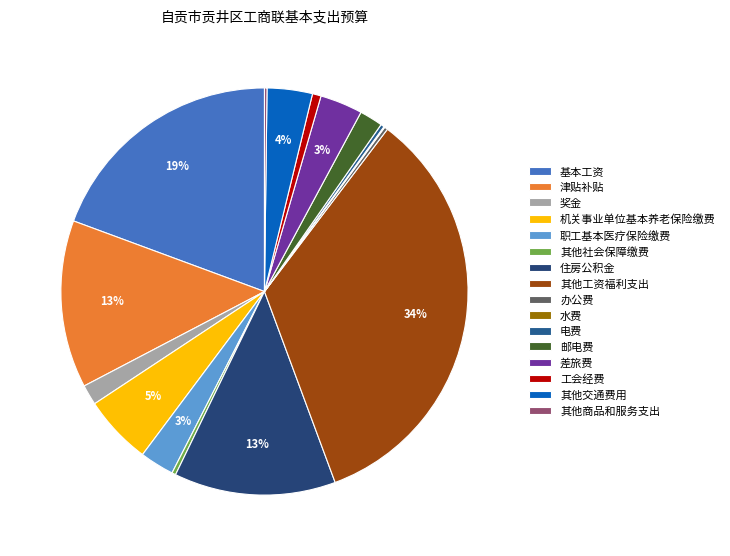

Combined, what portion of the pie is 邮电费 and 基本工资?

21.2%